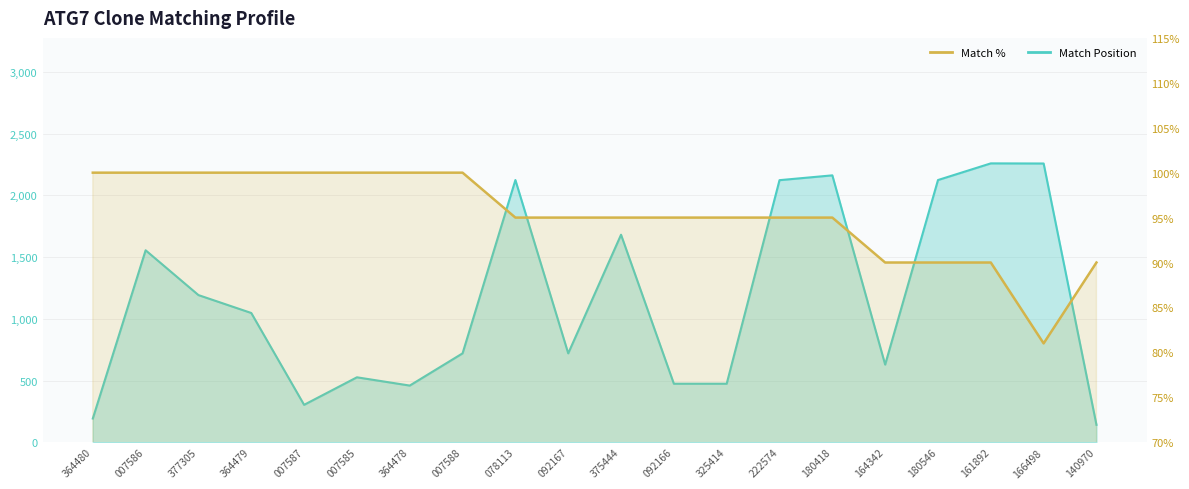

What is the difference between the Match Position values at 078113 and 140970?

1983